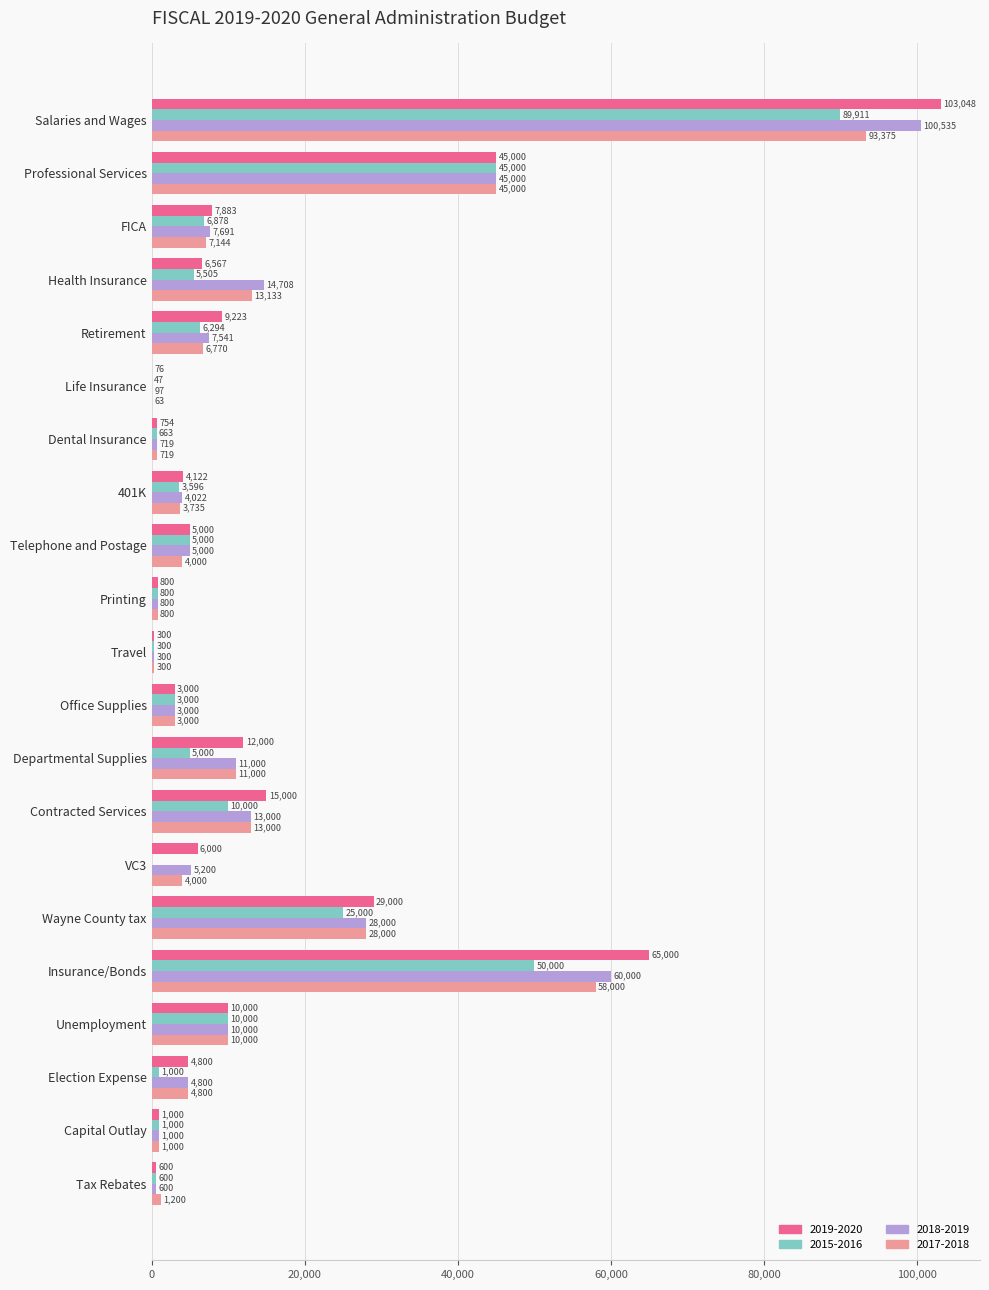

At which category is the sum across all series the highest?

Salaries and Wages